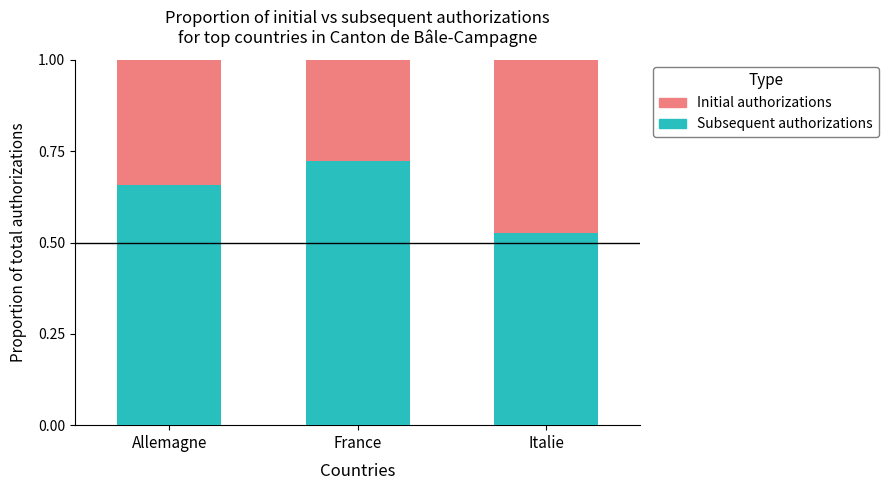

What is the total value across all series at France?

1.0